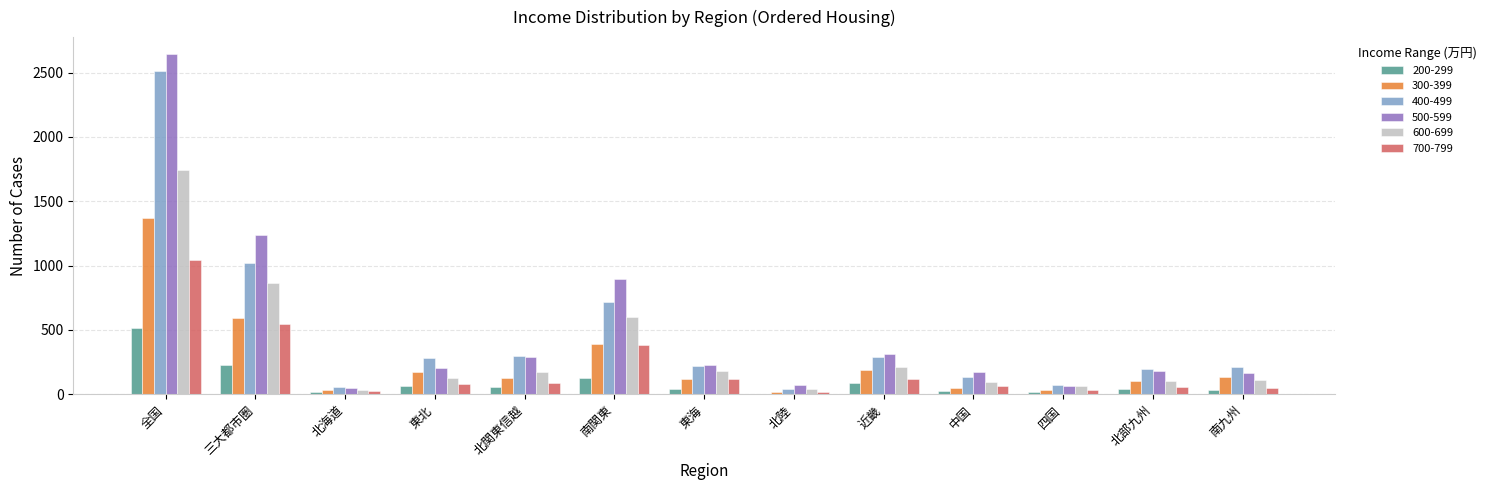

What is the maximum value shown in the chart?

2643